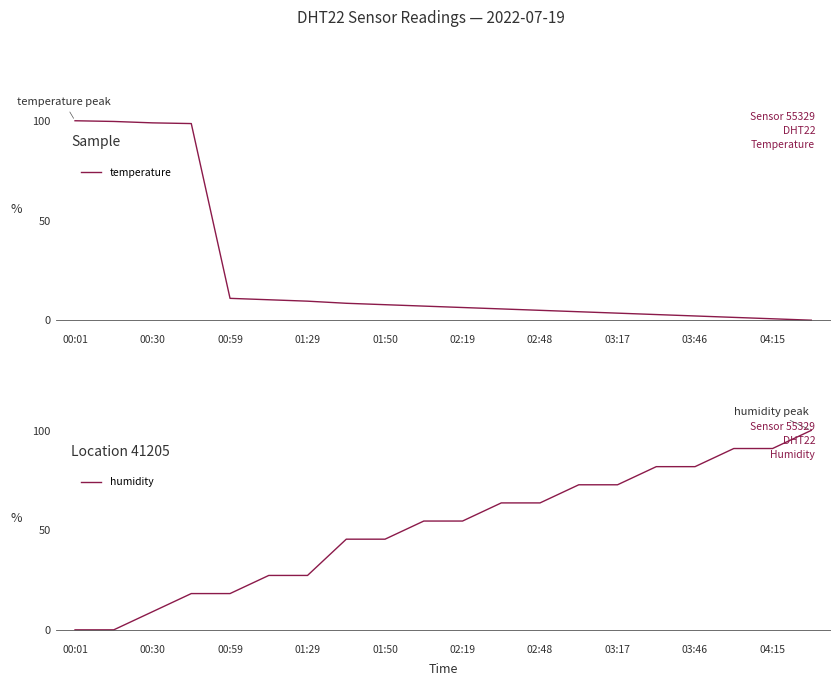

The value of humidity at 03:17 is 26.9. True or false?

False